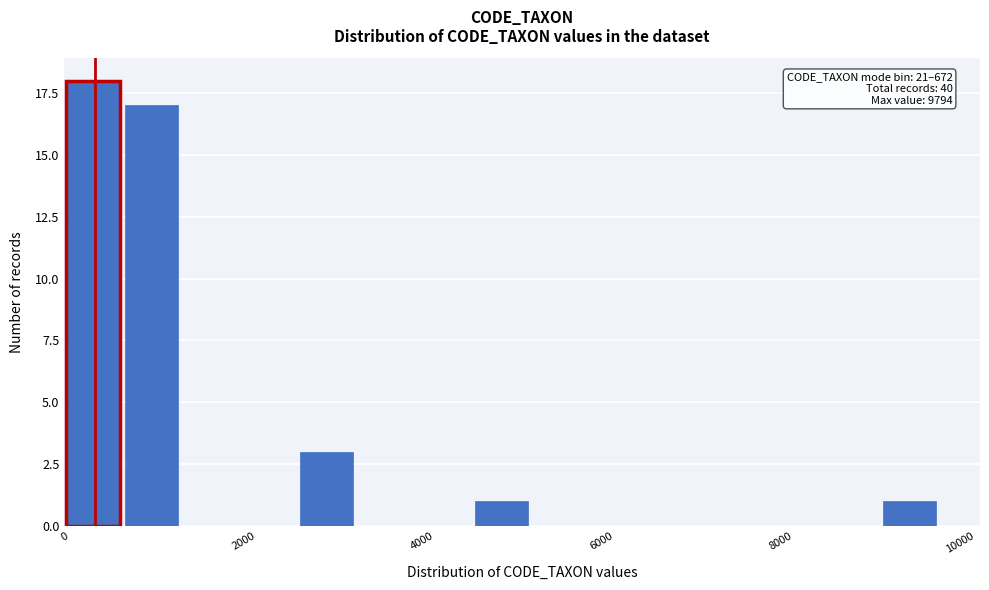

Read against the x-axis, roughly where is the centre of the tallest bar?

400